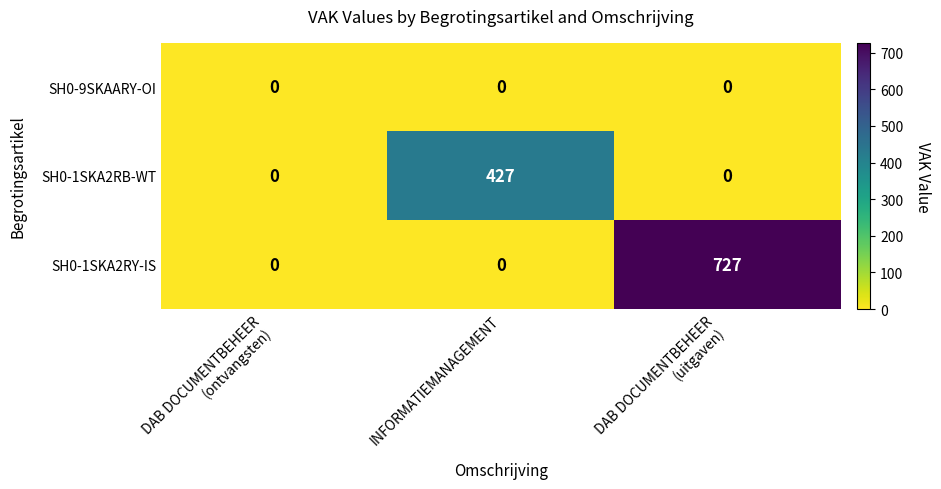

Rank the series by their average value, from highest to lowest.

SH0-1SKA2RY-IS, SH0-1SKA2RB-WT, SH0-9SKAARY-OI